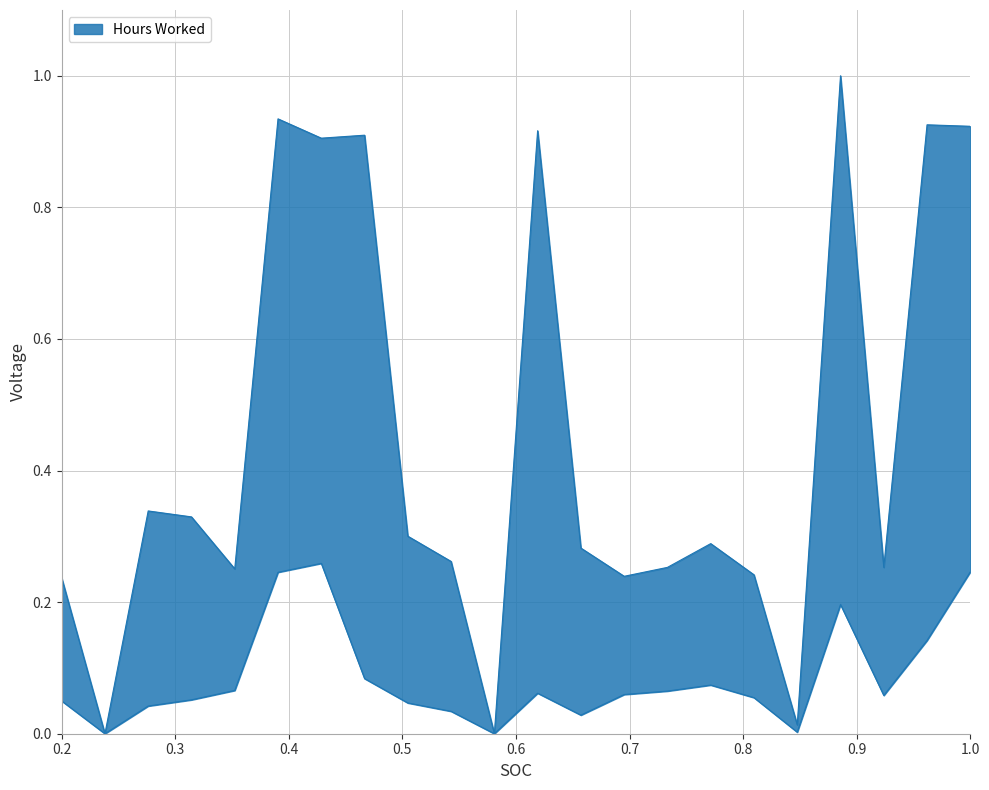

What is the average value?

0.4